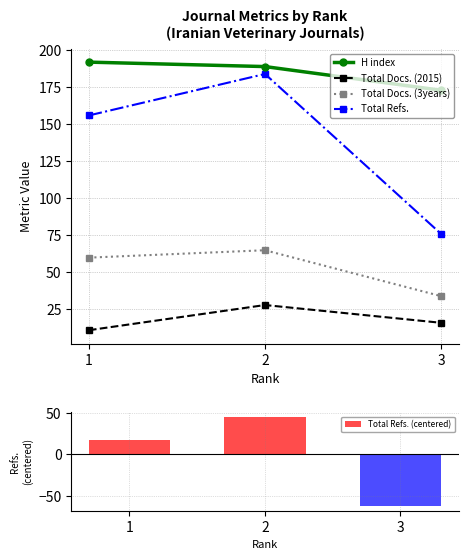

The Total Refs. series shows 108.6 at 1. True or false?

False